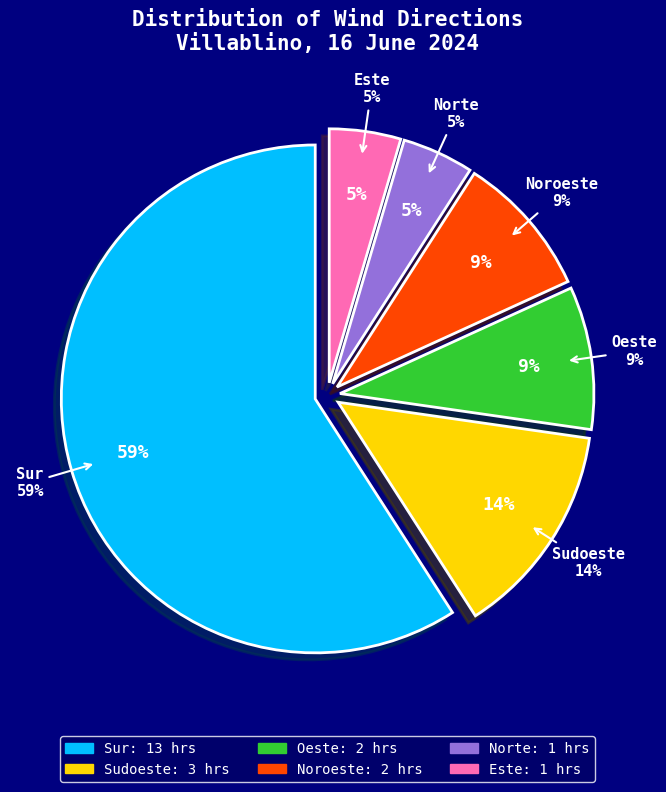

What is the smallest slice in the pie chart?

Norte